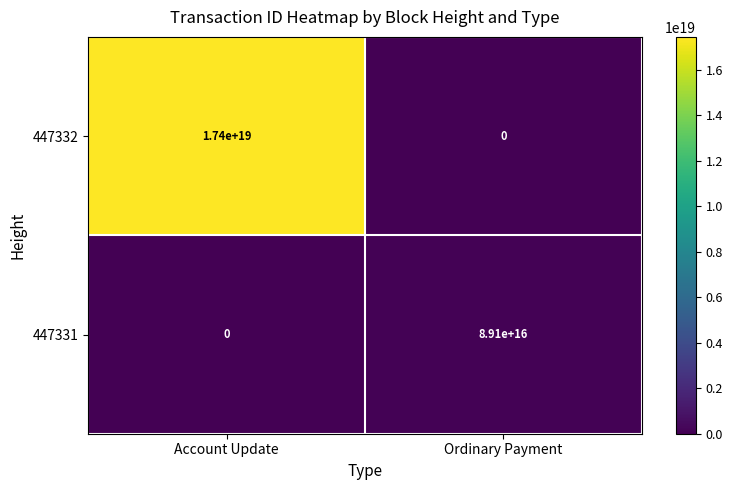

Which category has the lowest value in the 447331 series?

Account Update